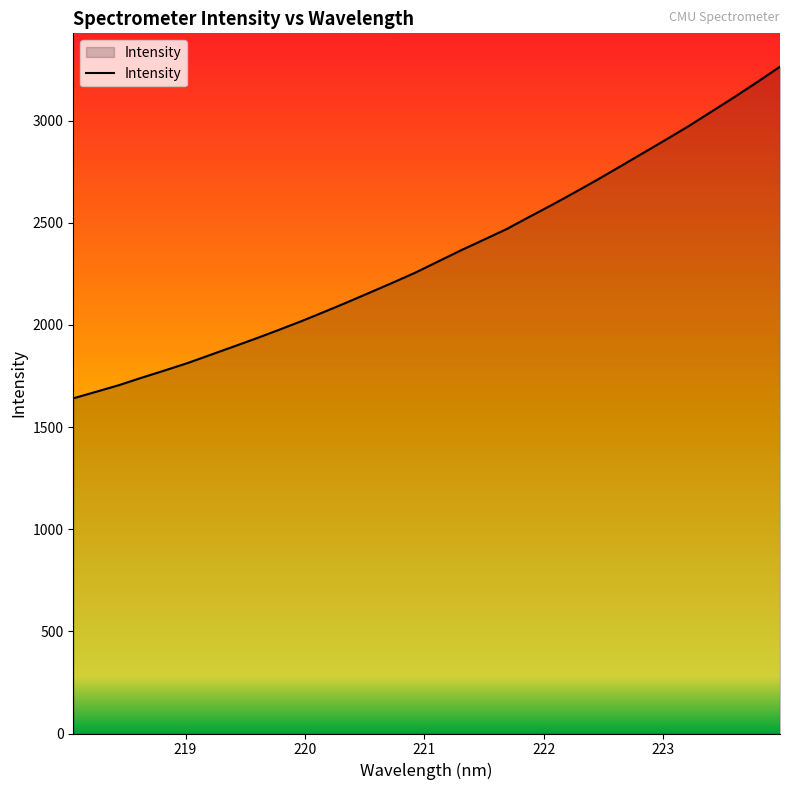

True or false: there are more than 1 points higher than both neighbors.

False